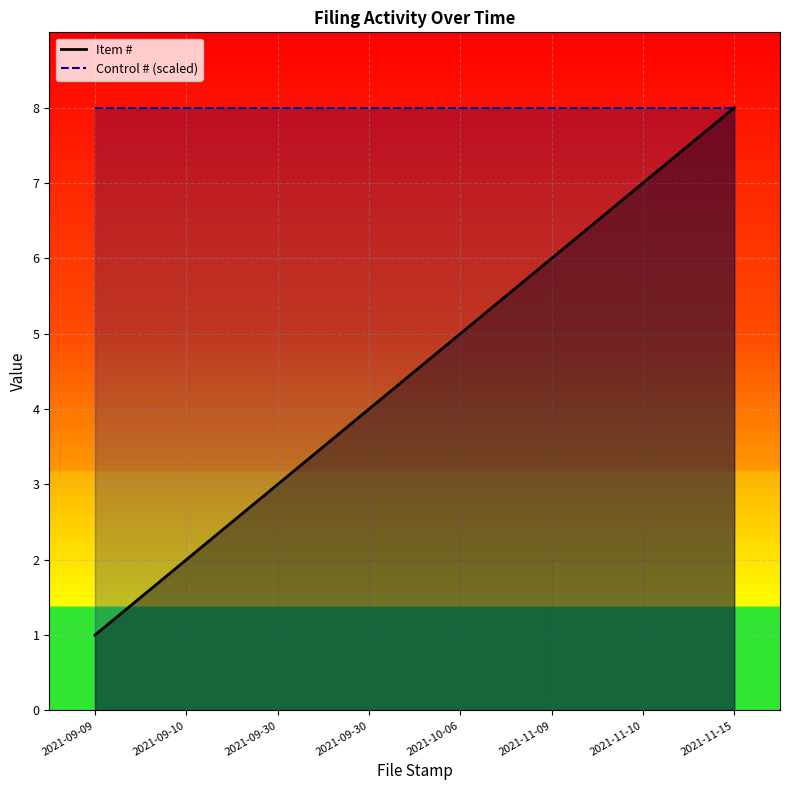

True or false: the data has more than 0 interior local peaks.

False